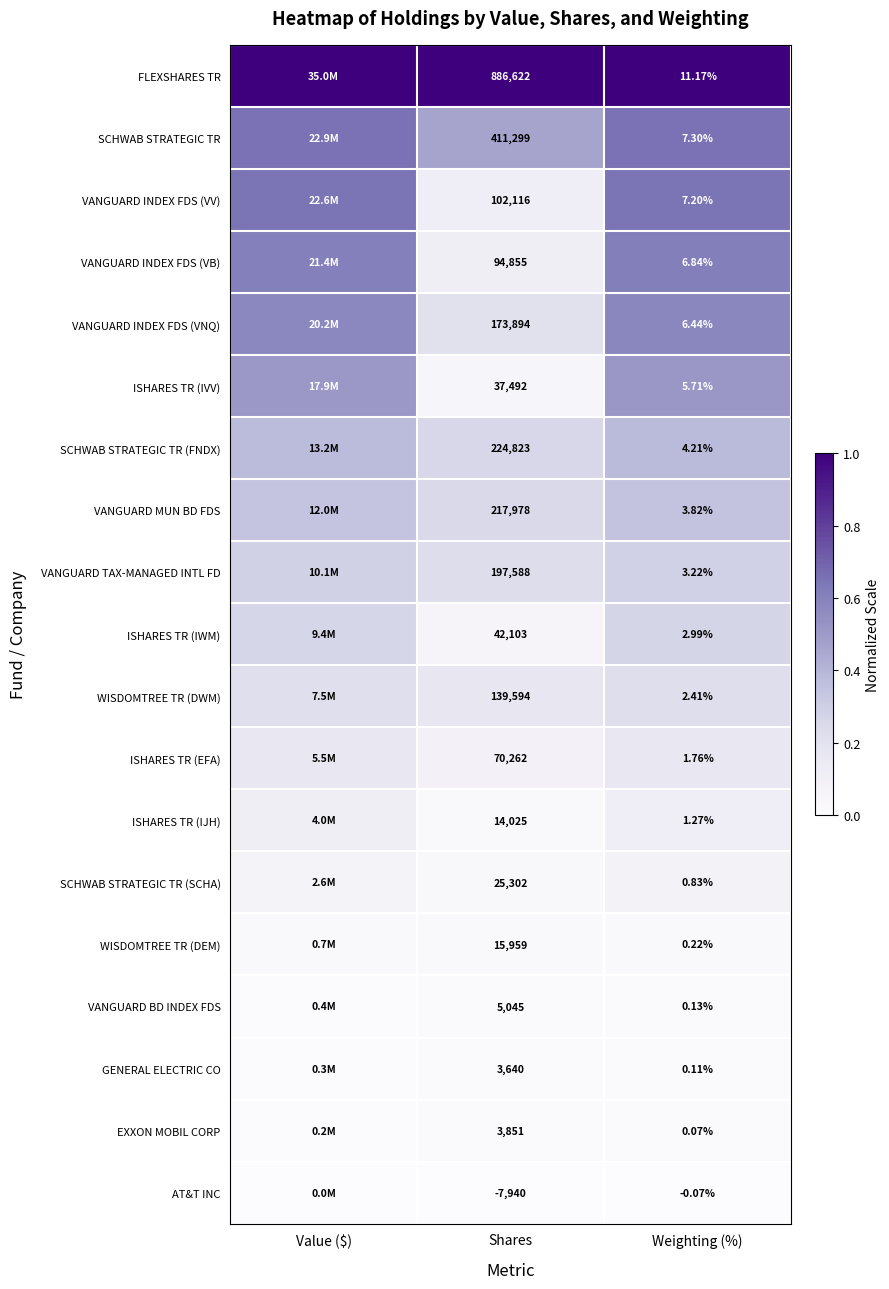

The value of SCHWAB STRATEGIC TR at Shares is 0.1. True or false?

False